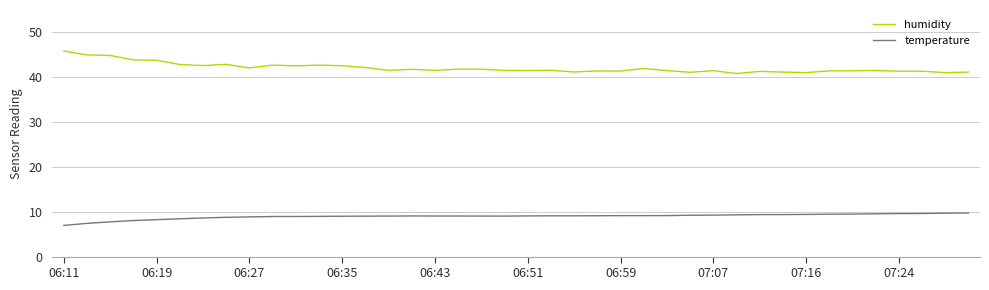

What is the smallest value displayed?

7.0